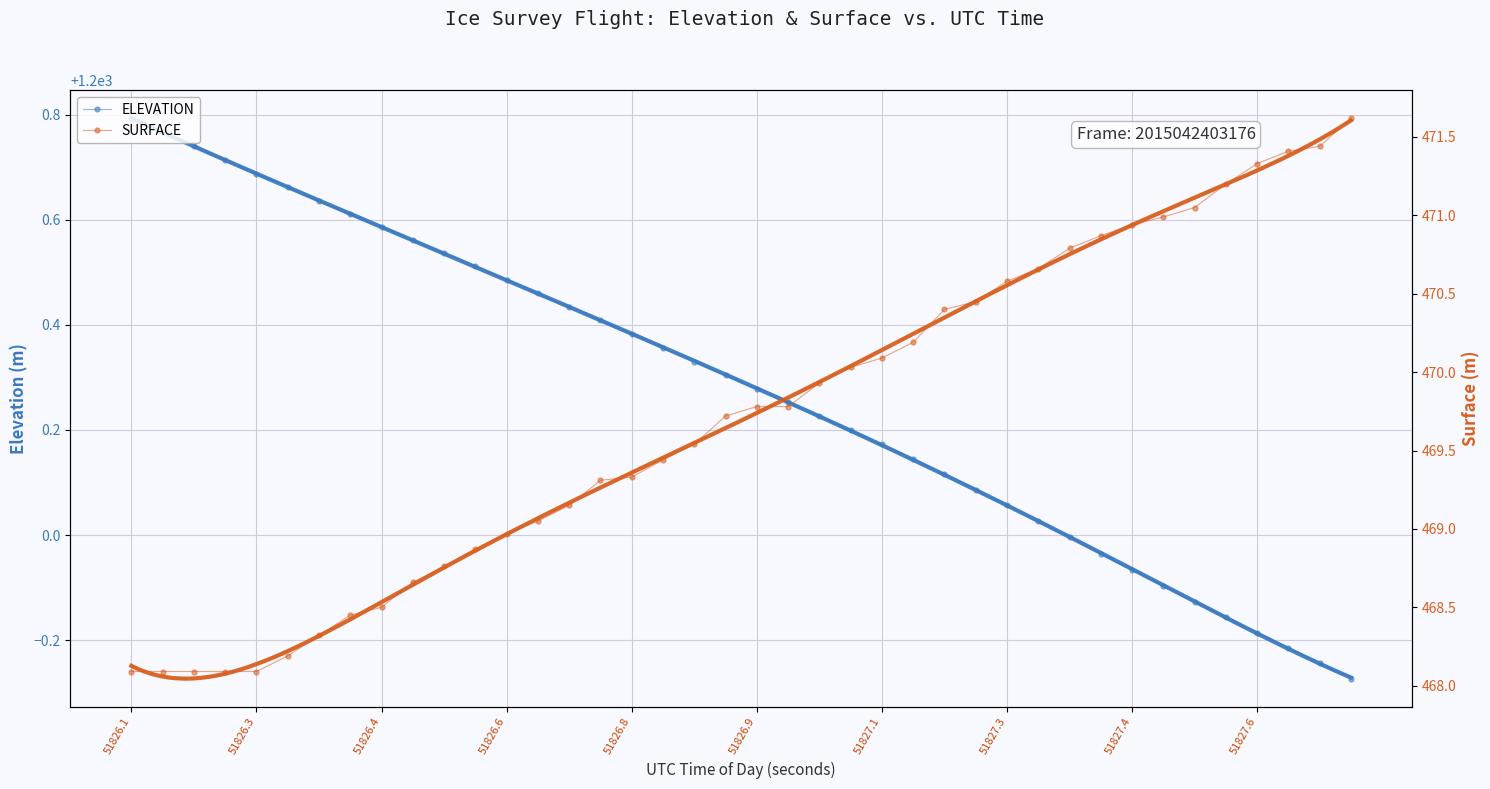

Is it true that ELEVATION equals 744.0 at 51826.6?

False